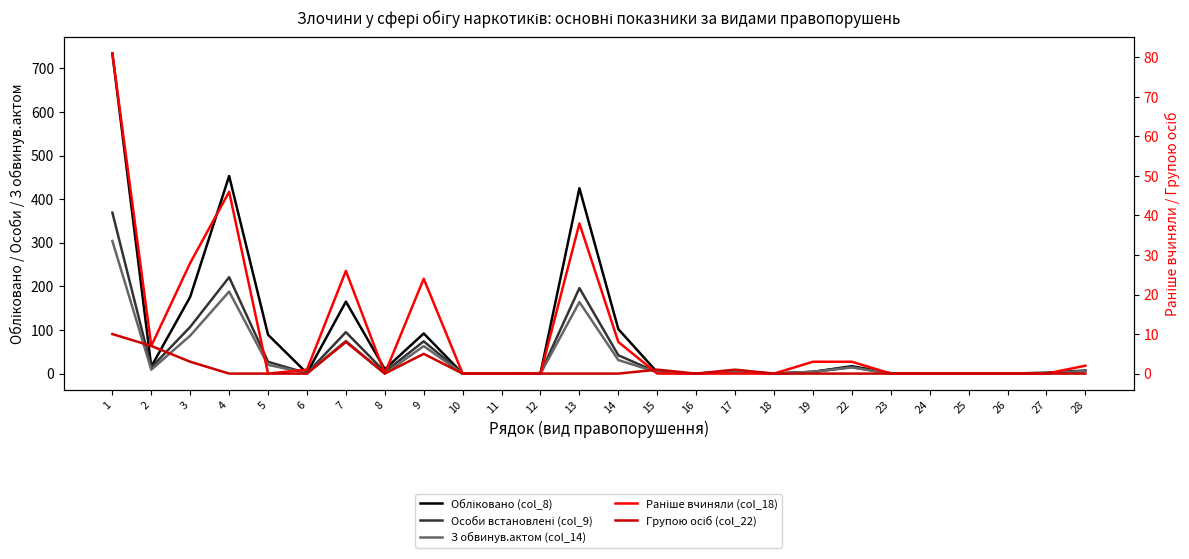

Reading left to right, extract all data points from this chart.

Обліковано (col_8): 1=734	2=16	3=176	4=453	5=89	6=1	7=165	8=10	9=92	10=0	11=0	12=1	13=425	14=102	15=3	16=0	17=5	18=0	19=4	22=17	23=1	24=0	25=0	26=0	27=2	28=7
Особи встановлені (col_9): 1=369	2=14	3=107	4=221	5=27	6=1	7=95	8=4	9=74	10=0	11=0	12=1	13=196	14=42	15=3	16=0	17=5	18=0	19=4	22=15	23=0	24=0	25=0	26=0	27=1	28=6
З обвинув.актом (col_14): 1=304	2=9	3=87	4=188	5=20	6=1	7=75	8=0	9=63	10=0	11=0	12=0	13=164	14=31	15=3	16=0	17=5	18=0	19=4	22=14	23=0	24=0	25=0	26=0	27=1	28=6
Раніше вчиняли (col_18): 1=81	2=7	3=28	4=46	5=0	6=1	7=26	8=0	9=24	10=0	11=0	12=0	13=38	14=8	15=0	16=0	17=0	18=0	19=3	22=3	23=0	24=0	25=0	26=0	27=0	28=2
Групою осіб (col_22): 1=10	2=7	3=3	4=0	5=0	6=0	7=8	8=0	9=5	10=0	11=0	12=0	13=0	14=0	15=1	16=0	17=1	18=0	19=0	22=0	23=0	24=0	25=0	26=0	27=0	28=0